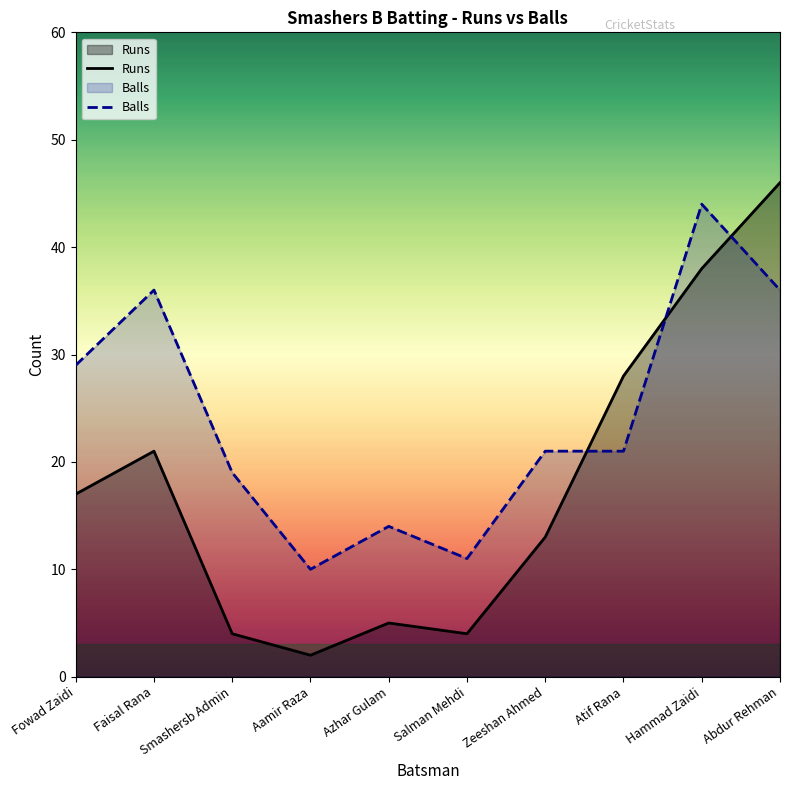

What is the spread (max minus min) of values at Salman Mehdi?

7